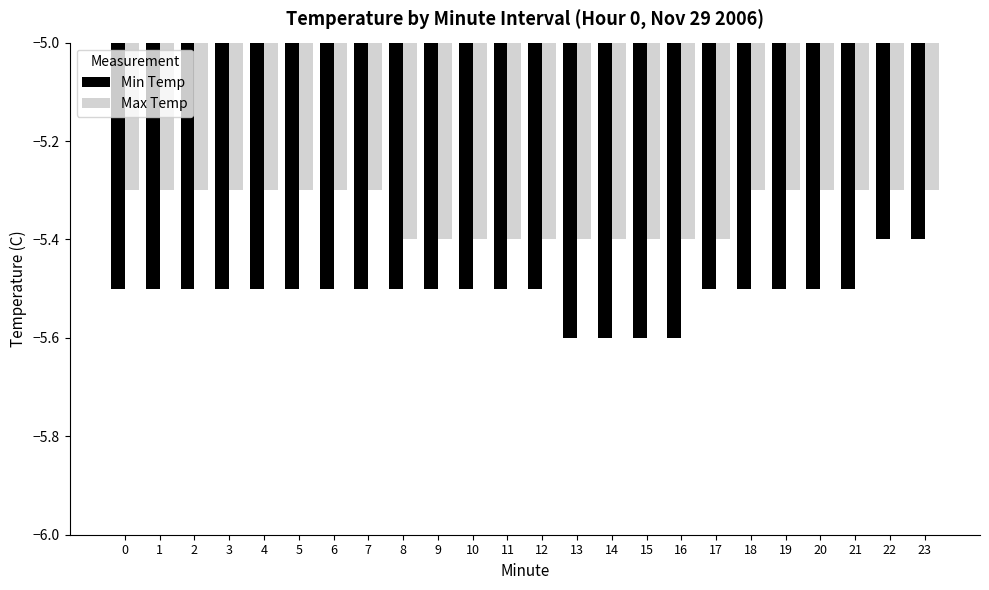

What are all the series names shown in the legend?

Min Temp, Max Temp